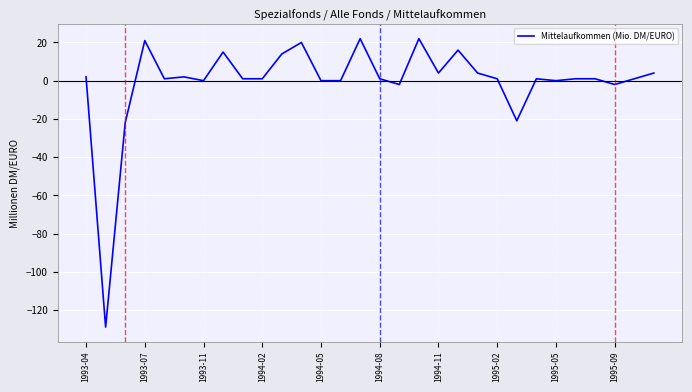

What is the greatest value displayed?

22